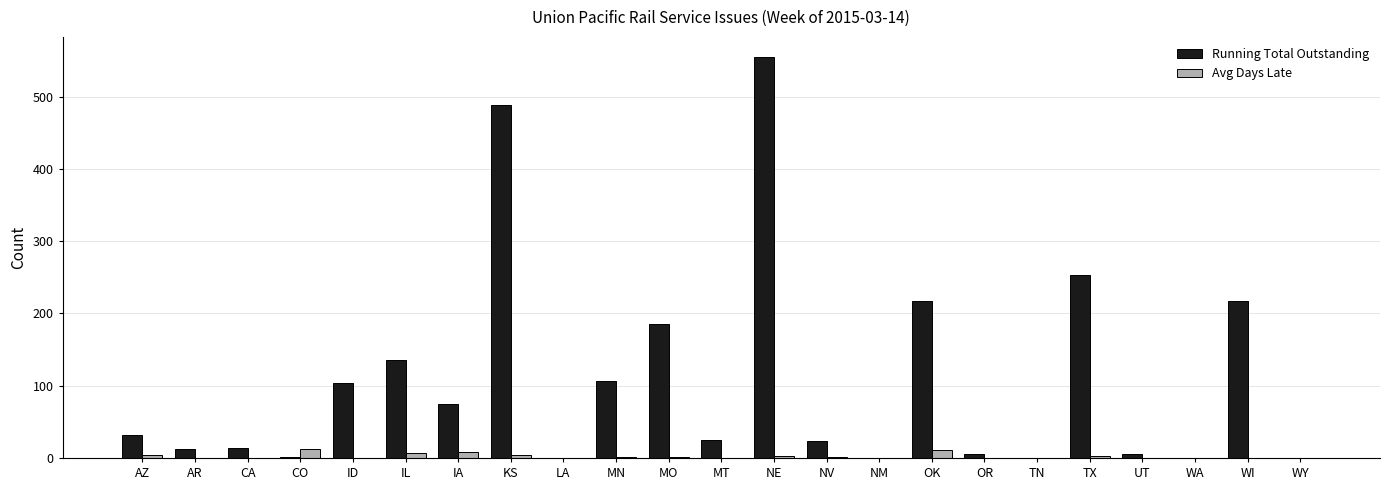

Is the value of Running Total Outstanding at ID greater than the value of Avg Days Late at WA?

Yes